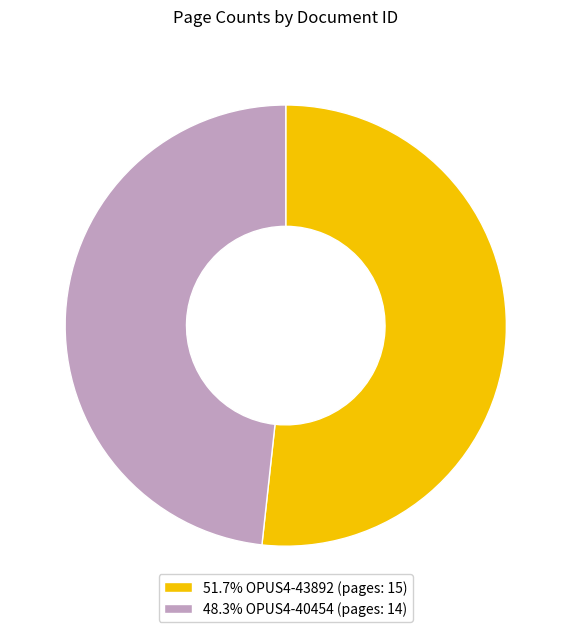

Does 51.7% OPUS4-43892 (pages: 15) represent more than half of the total?

Yes